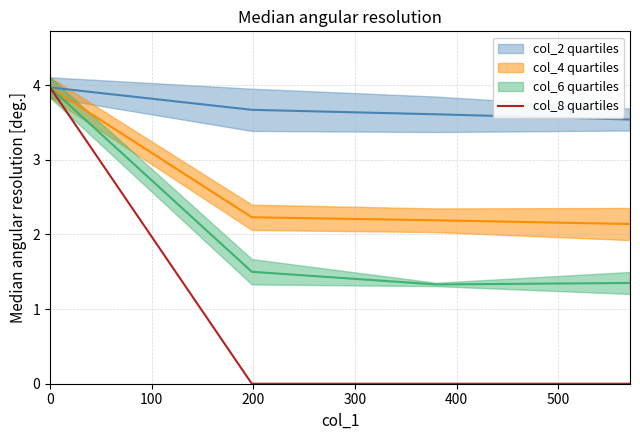

True or false: the data shows 4.0 at 0.

True